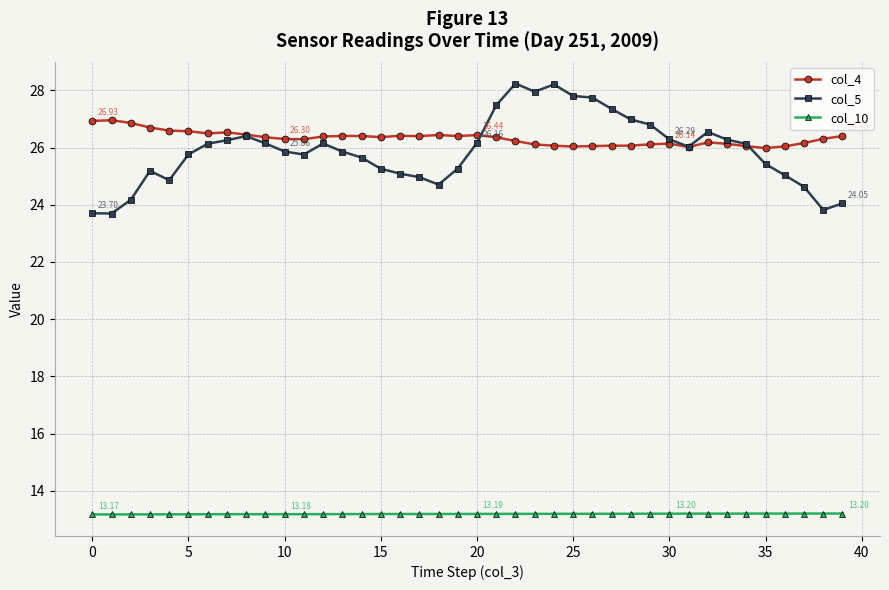

True or false: col_5 and col_10 intersect in this chart.

False